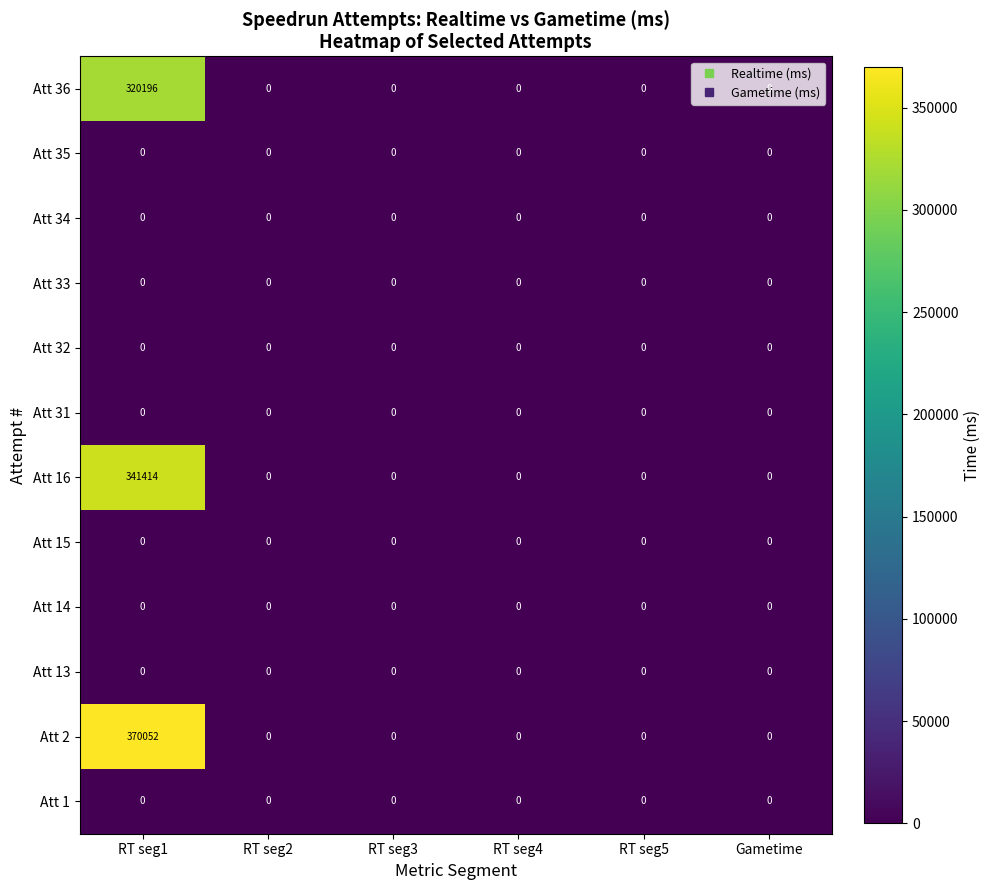

The value of Att 33 at RT seg4 is 0. True or false?

True